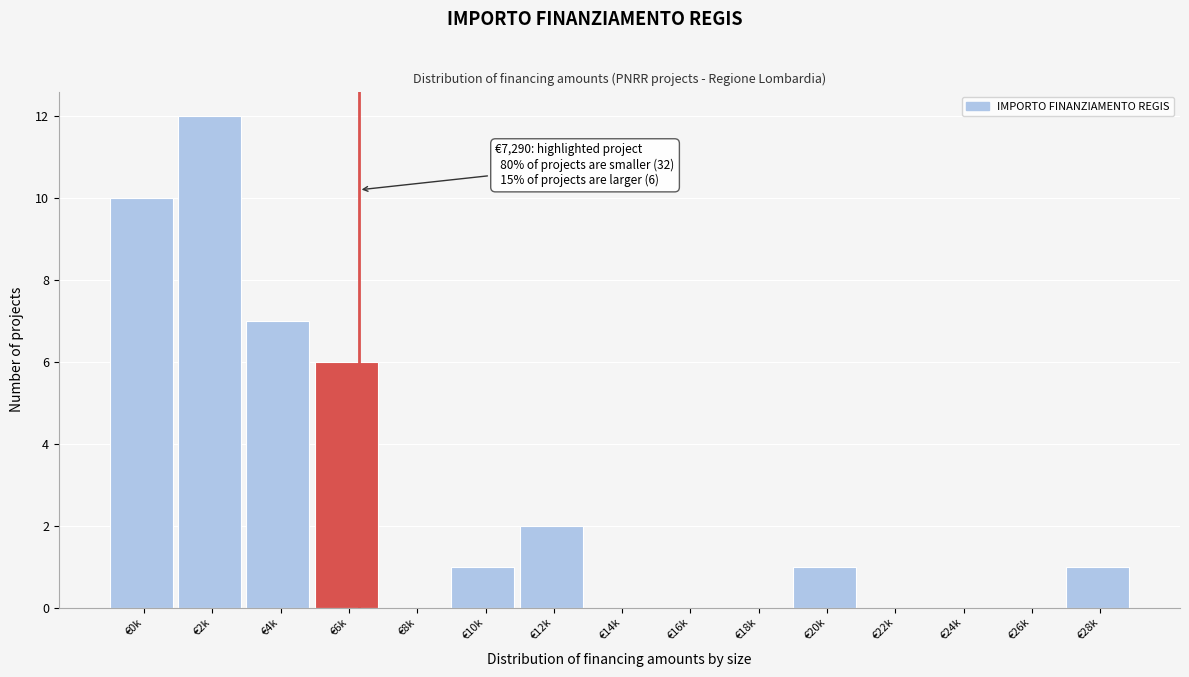

Reading left to right, extract all data points from this chart.

€0k=10	€2k=12	€4k=7	€6k=6	€8k=0	€10k=1	€12k=2	€14k=0	€16k=0	€18k=0	€20k=1	€22k=0	€24k=0	€26k=0	€28k=1